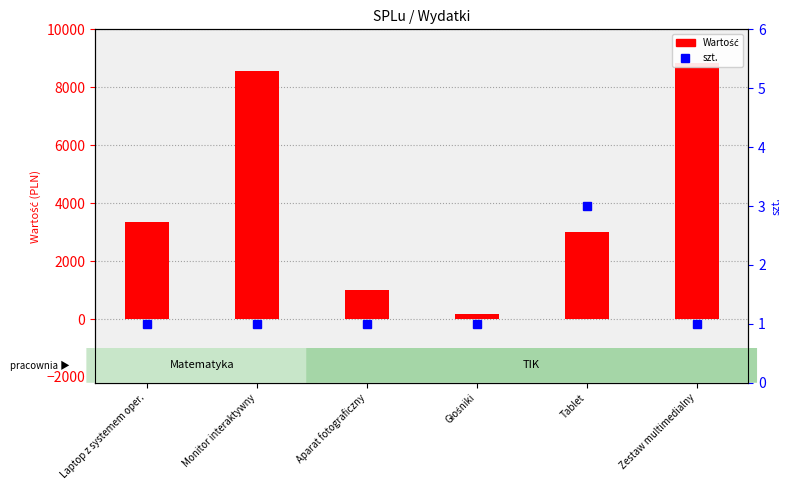

Reading right to left, extract all data points from this chart.

1	3	1	1	1	1